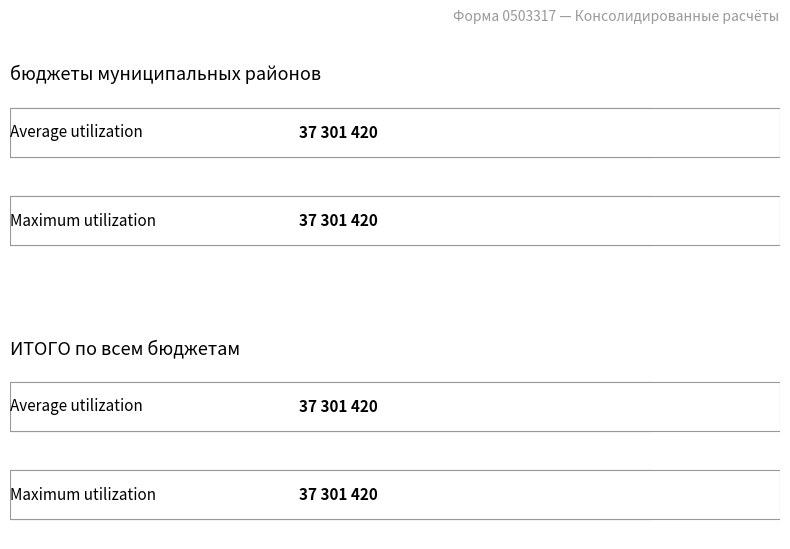

Which series has the largest total across all categories?

бюджеты муниципальных районов